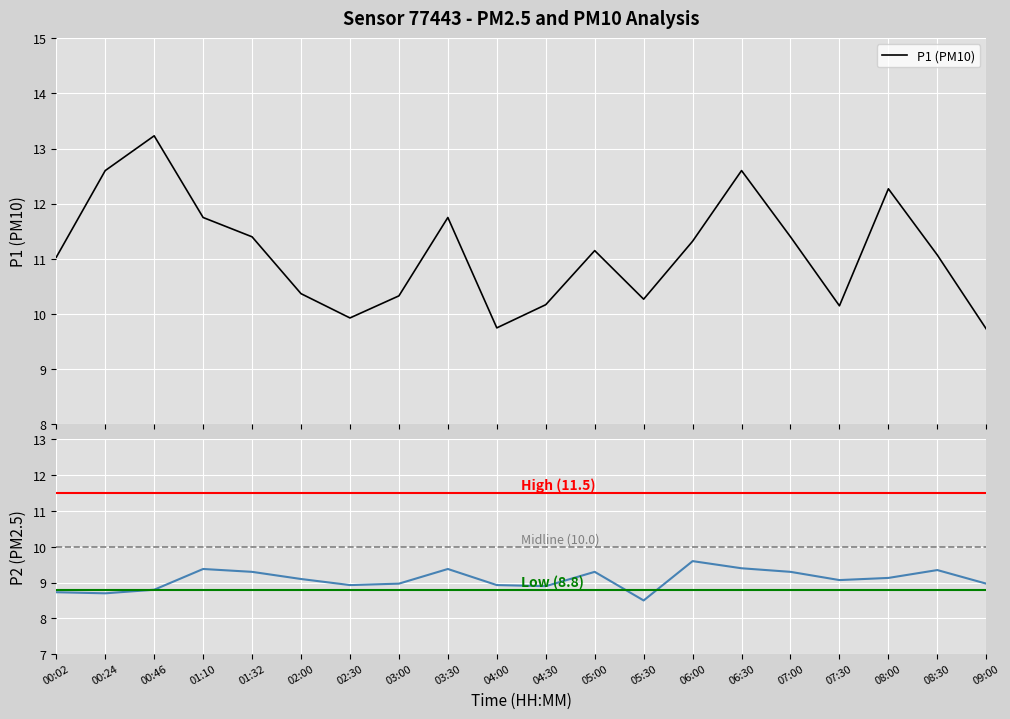

What is the difference between the maximum and minimum values in the P1 series?

3.5